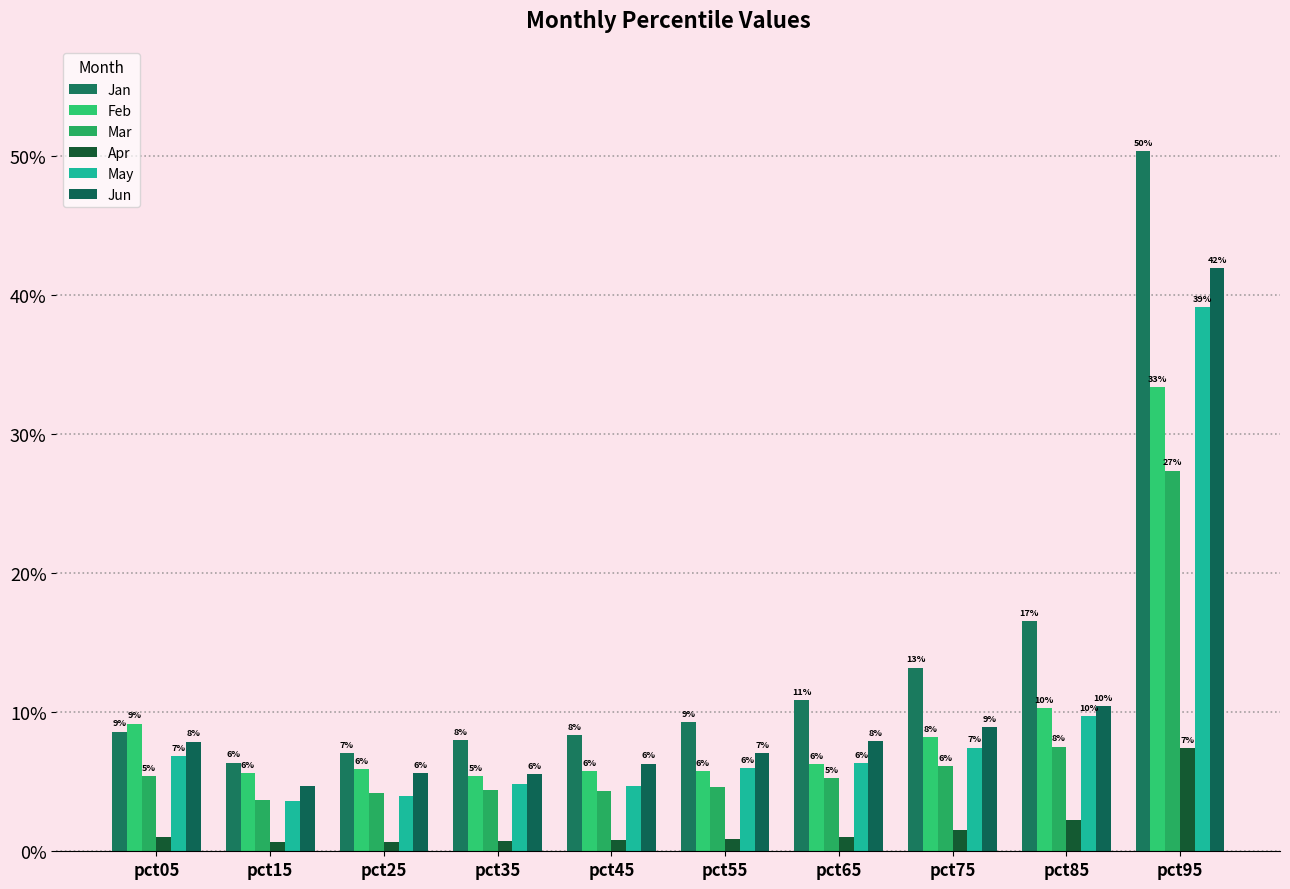

At which label does Jun reach its minimum?

pct15